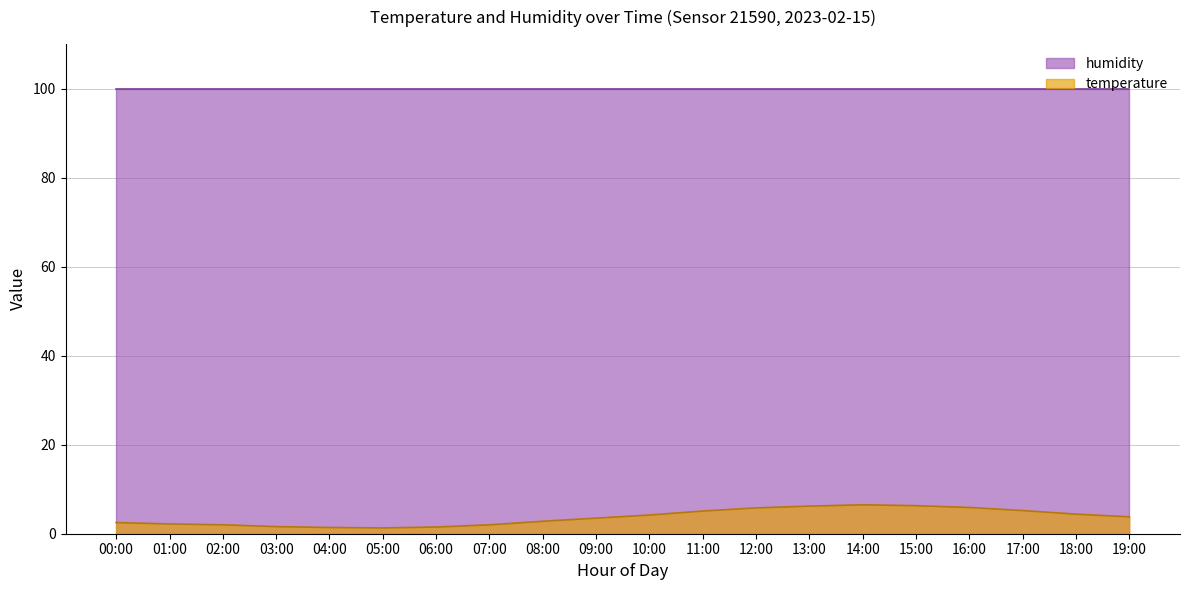

How many data points are less than 3?

9